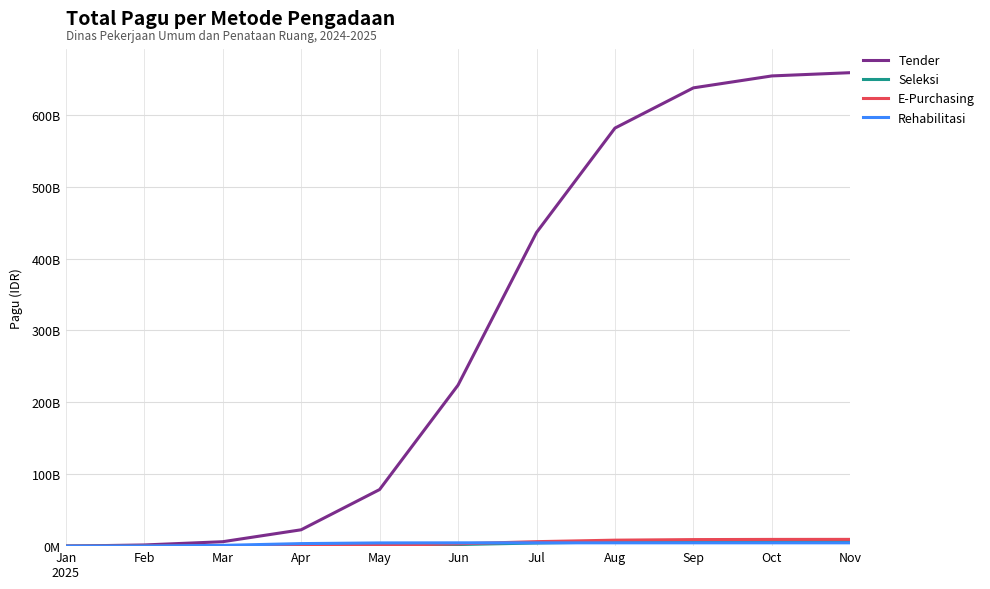

Rank the series by their maximum value, from lowest to highest.

Rehabilitasi, Seleksi, E-Purchasing, Tender